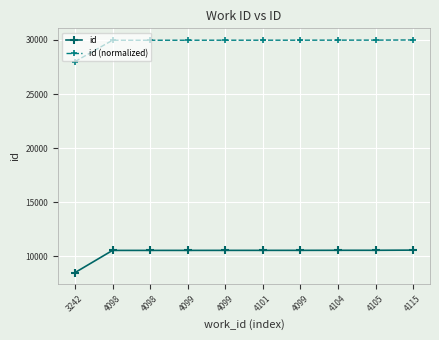

Reading right to left, list all the values displayed in this chart.

id: 10577.0	10562.0	10561.0	10556.0	10555.0	10554.0	10552.0	10551.0	10550.0	8496.0
id (normalized): 30000.0	29985.6	29984.6	29979.8	29978.9	29977.9	29976.0	29975.0	29974.1	28000.0